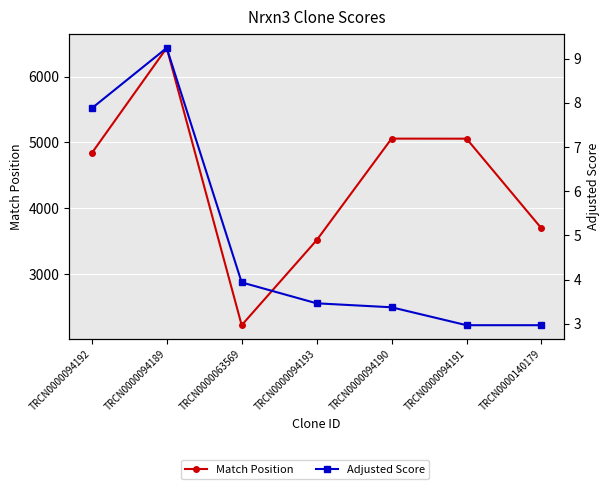

What is the value of the Adjusted Score point at the 2nd from the left?

9.2